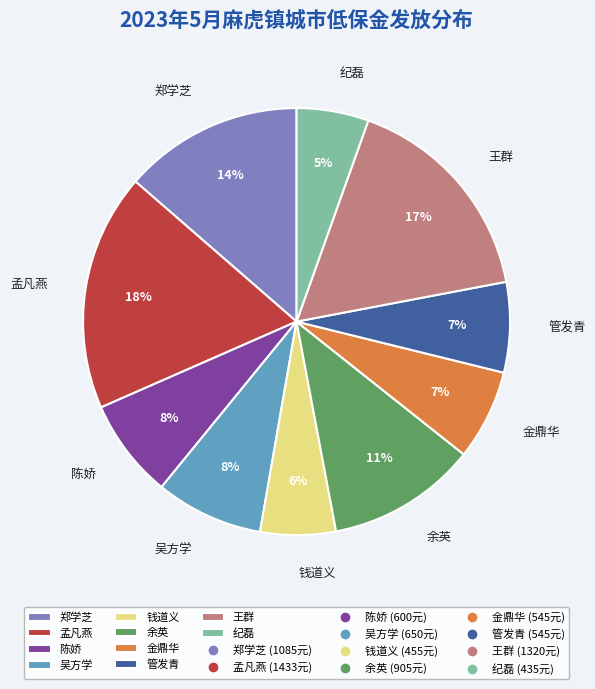

Which category has the biggest portion of the pie?

孟凡燕